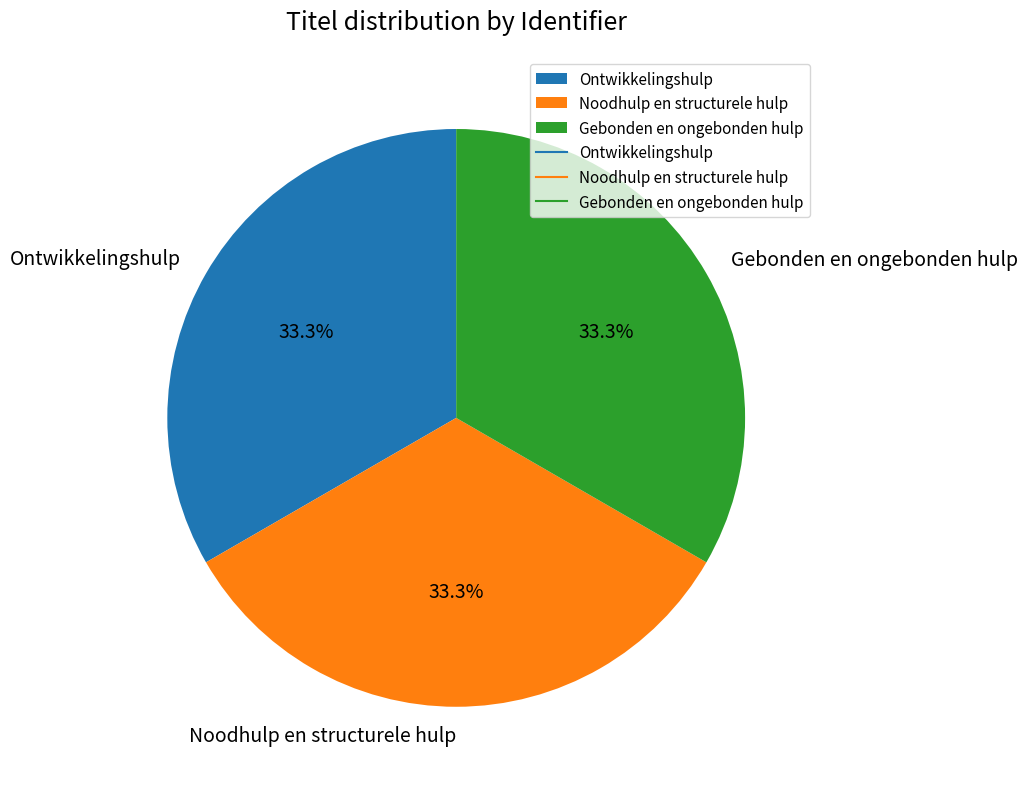

The Gebonden en ongebonden hulp slice represents 33% of the pie. True or false?

True